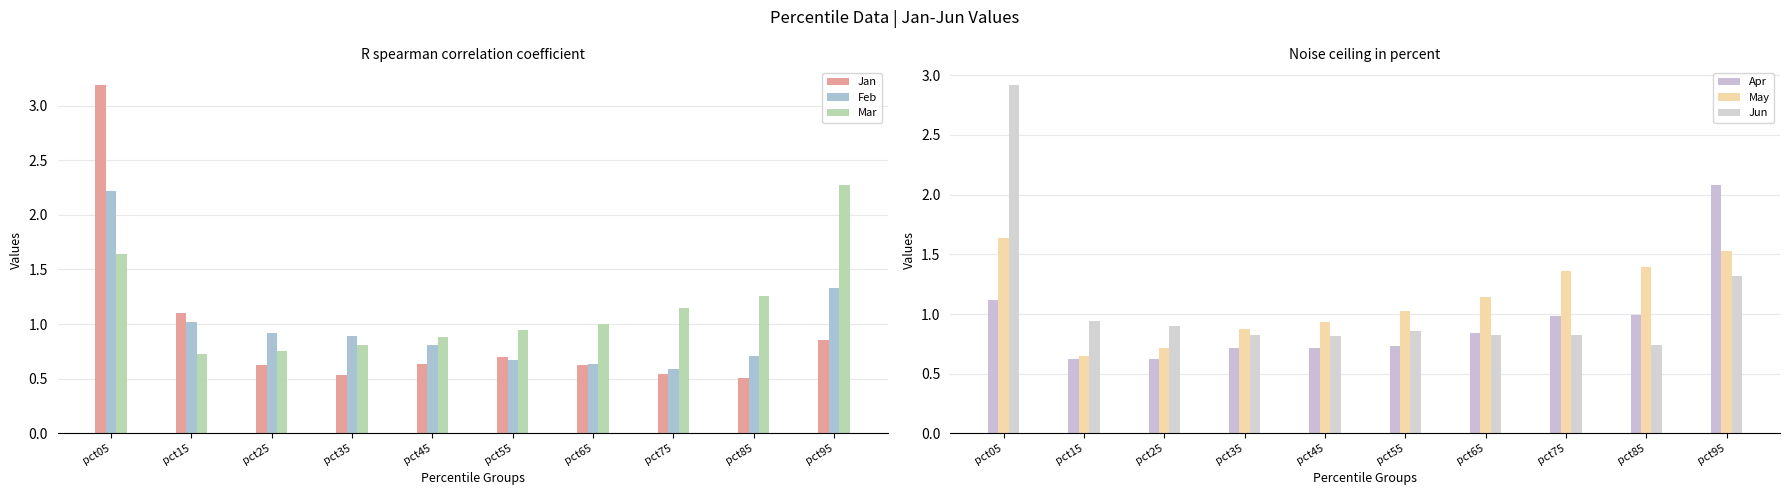

Which series has the widest spread of values?

Jan